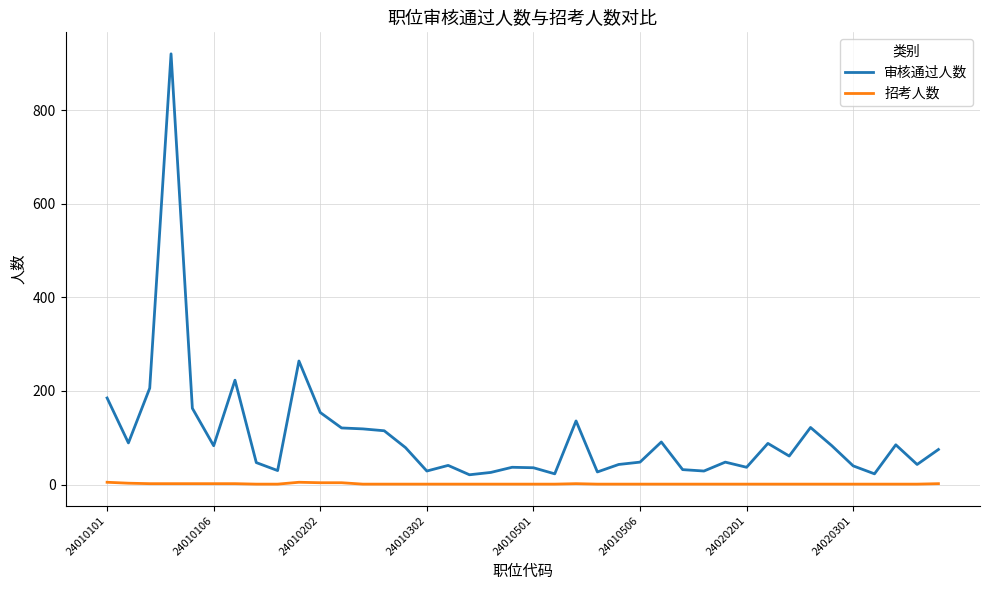

Rank the series by their maximum value, from lowest to highest.

招考人数, 审核通过人数